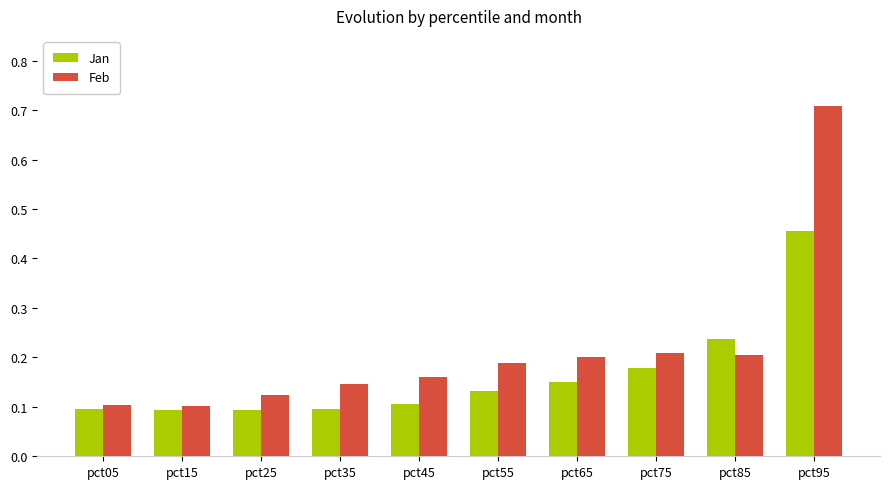

Rank the series by their average value, from lowest to highest.

Jan, Feb